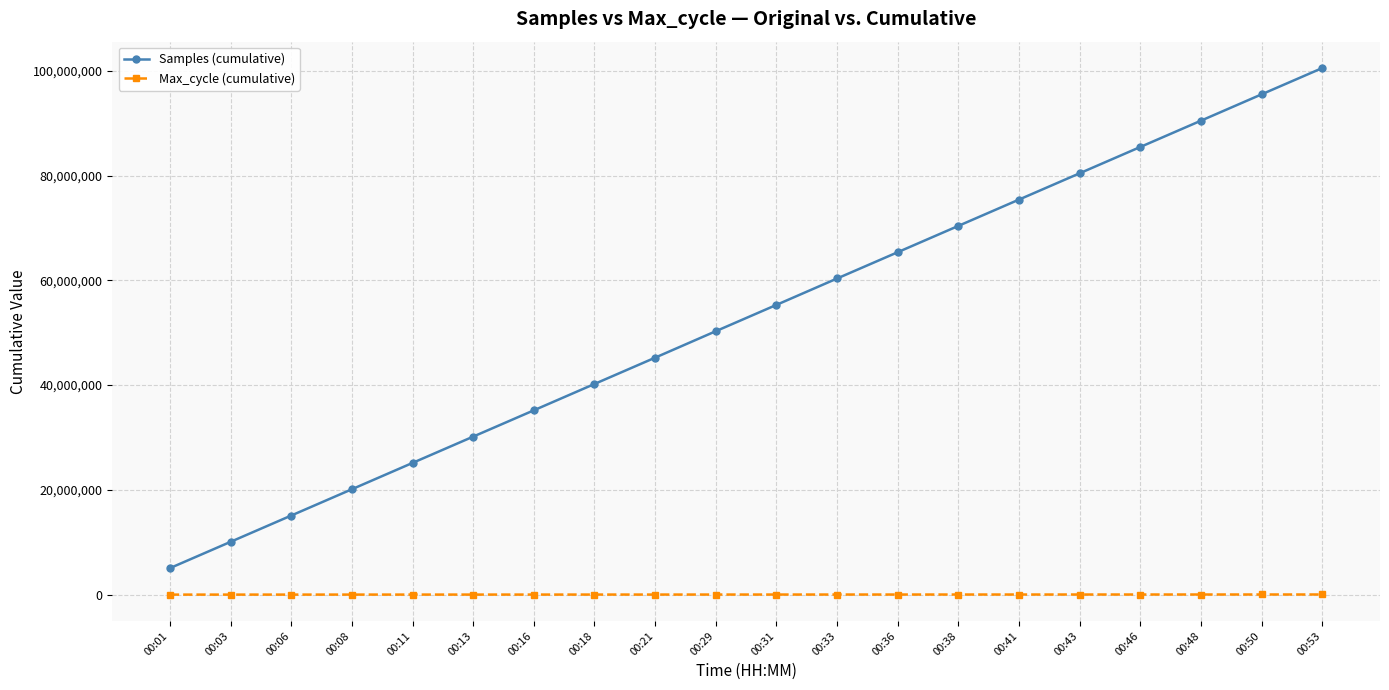

True or false: Samples (cumulative) and Max_cycle (cumulative) cross at least once.

False